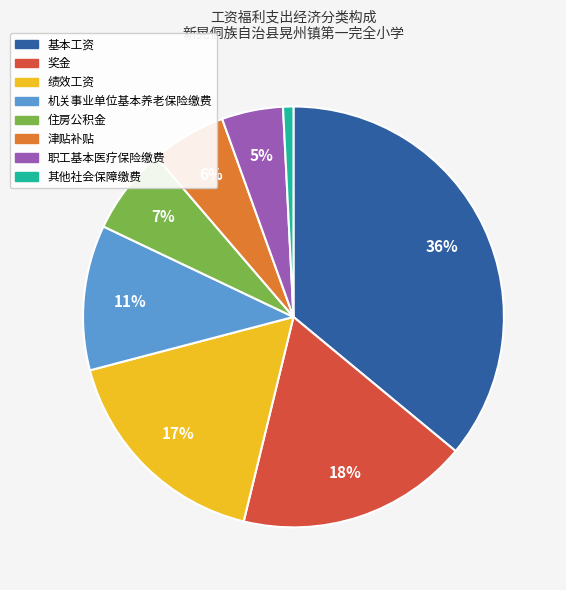

Does 津贴补贴 account for over 50% of the chart?

No